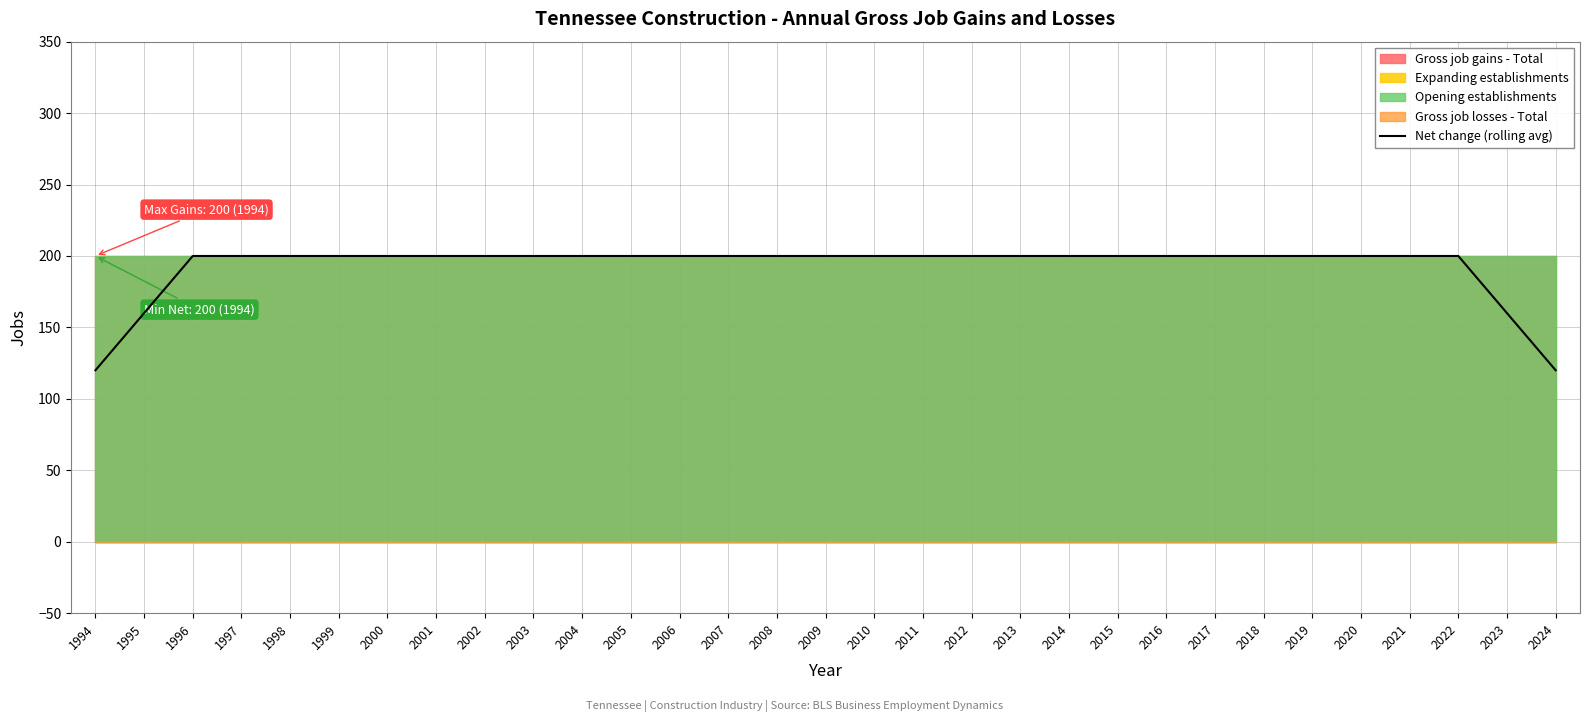

Is it true that the value at 2005 is 200?

True